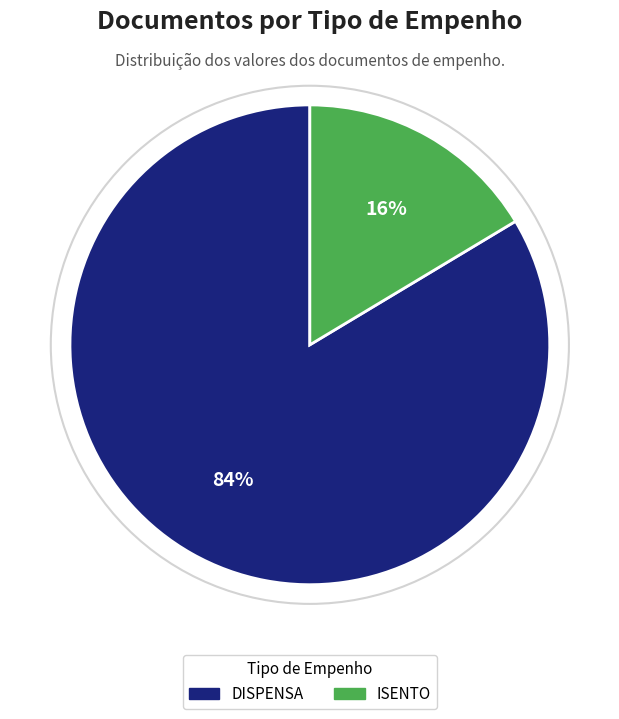

To the nearest percent, what is the average slice percentage?

50%